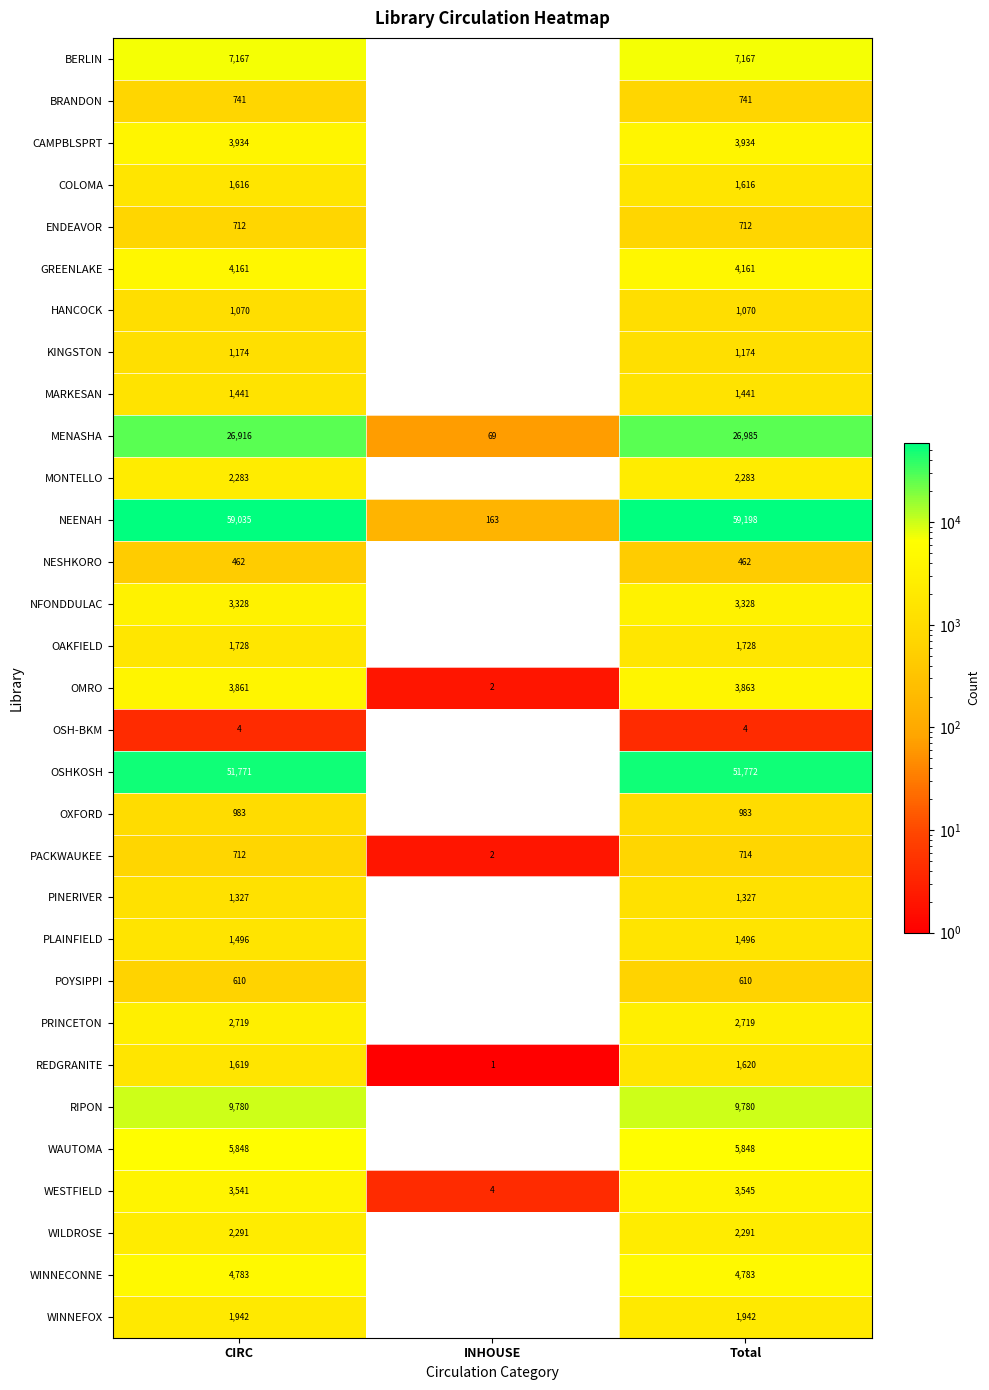

Rank the series at Total from highest to lowest value.

NEENAH, OSHKOSH, MENASHA, RIPON, BERLIN, WAUTOMA, WINNECONNE, GREENLAKE, CAMPBLSPRT, OMRO, WESTFIELD, NFONDDULAC, PRINCETON, WILDROSE, MONTELLO, WINNEFOX, OAKFIELD, REDGRANITE, COLOMA, PLAINFIELD, MARKESAN, PINERIVER, KINGSTON, HANCOCK, OXFORD, BRANDON, PACKWAUKEE, ENDEAVOR, POYSIPPI, NESHKORO, OSH-BKM